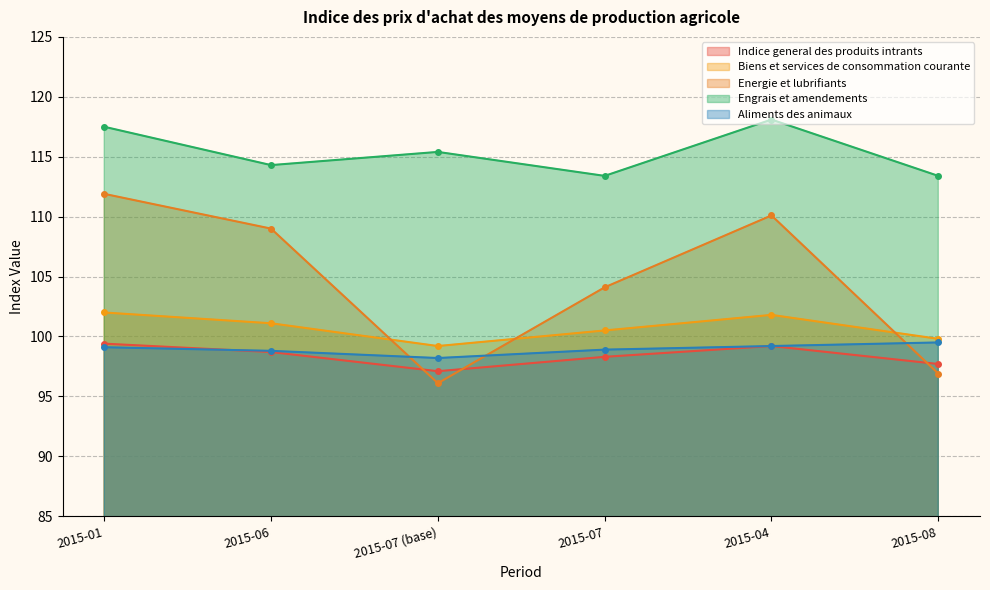

At which category does Indice general des produits intrants reach its first local valley?

2015-07 (base)